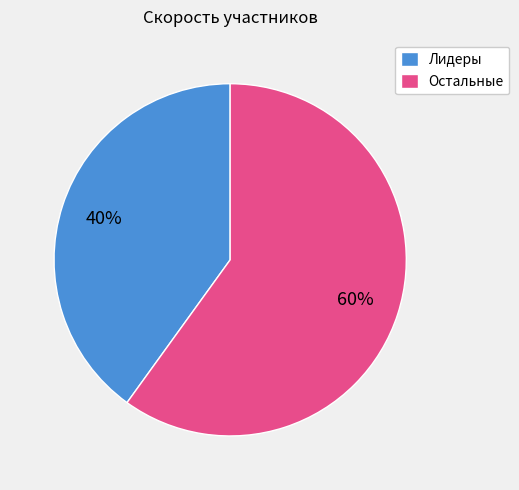

True or false: Лидеры accounts for 40% of the total.

True